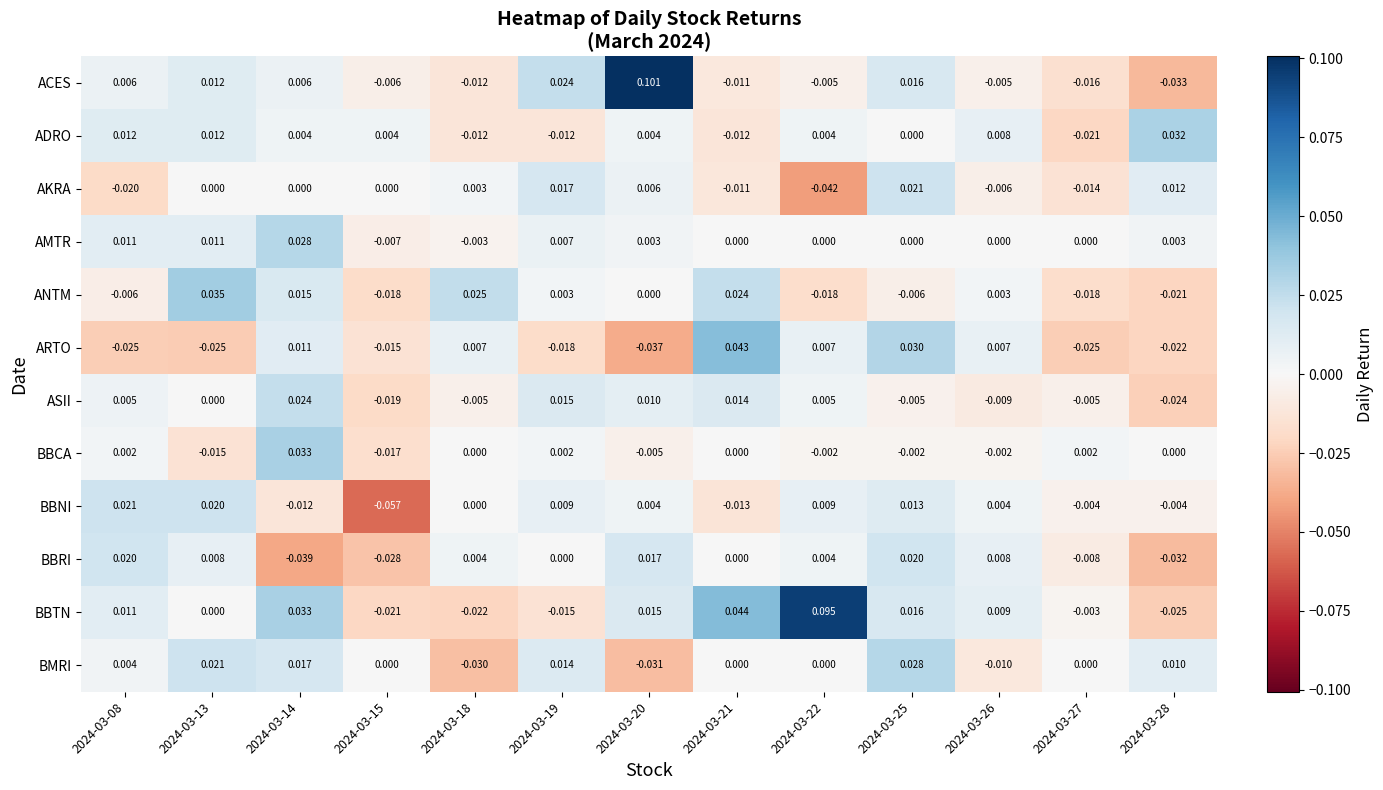

Which series has the largest total across all categories?

BBTN